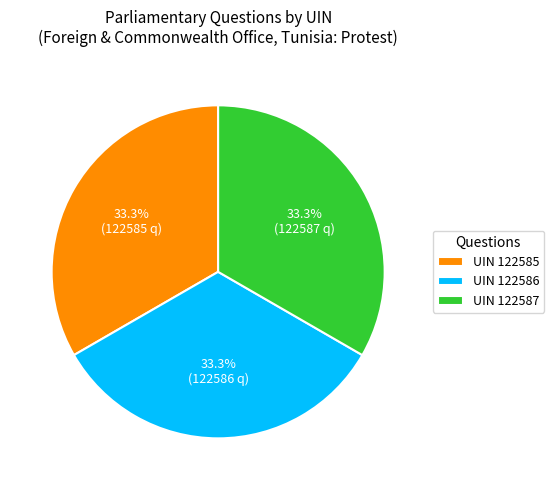

What is the total percentage of UIN 122586 and UIN 122585?

66.7%